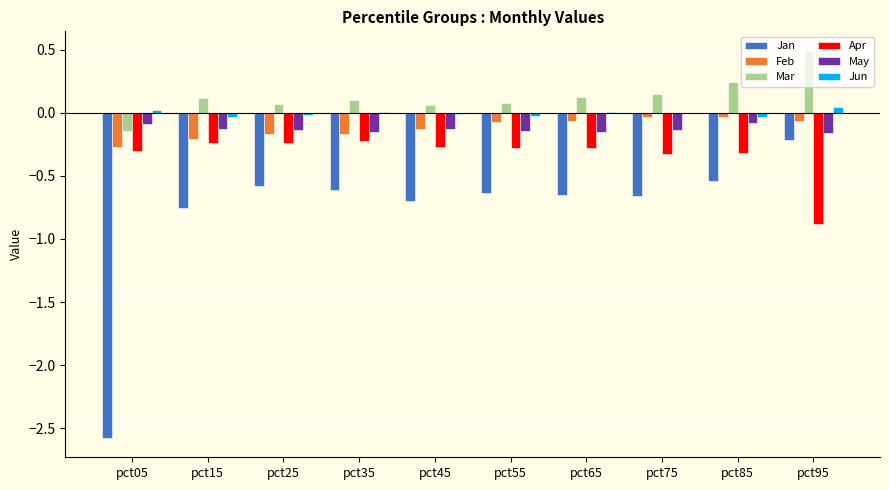

The value of Apr at pct85 is -0.3. True or false?

True